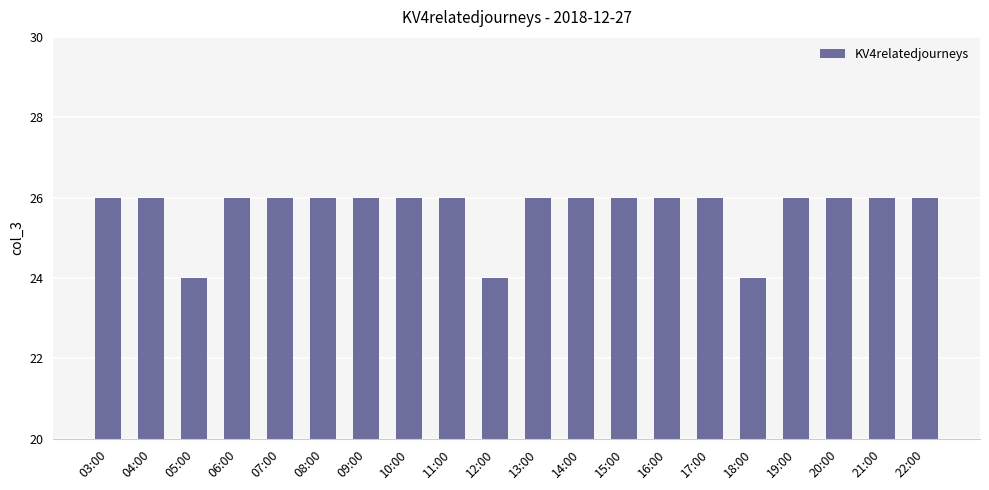

Approximately how many times larger is the value at 09:00 compared to 17:00?

1.0